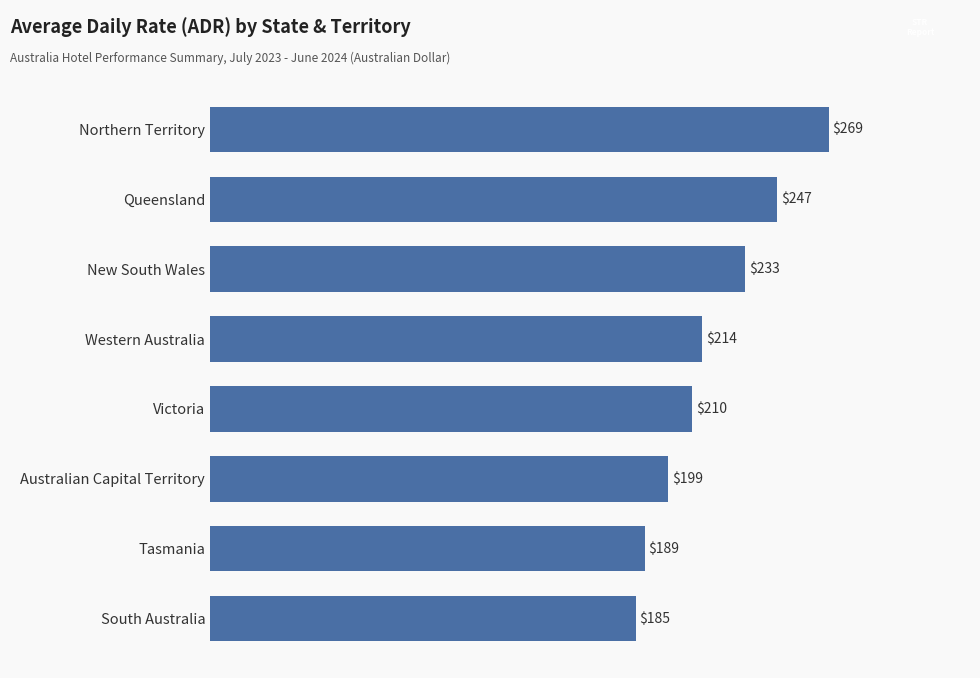

Is it true that the value at Queensland is 83.8?

False